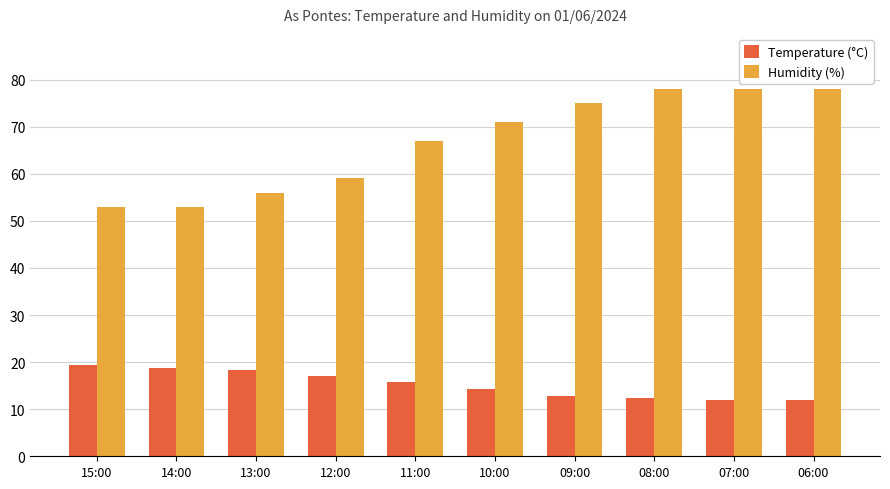

Rank the series by their maximum value, from highest to lowest.

Humidity (%), Temperature (°C)